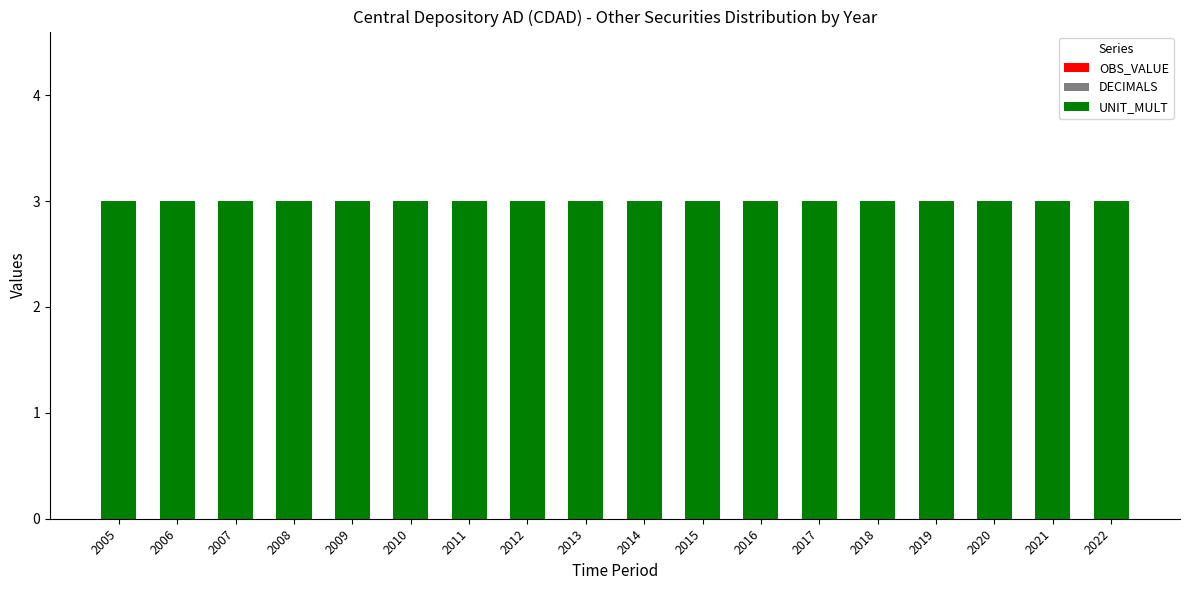

Is the value of UNIT_MULT at 2007 greater than the value of OBS_VALUE at 2021?

Yes